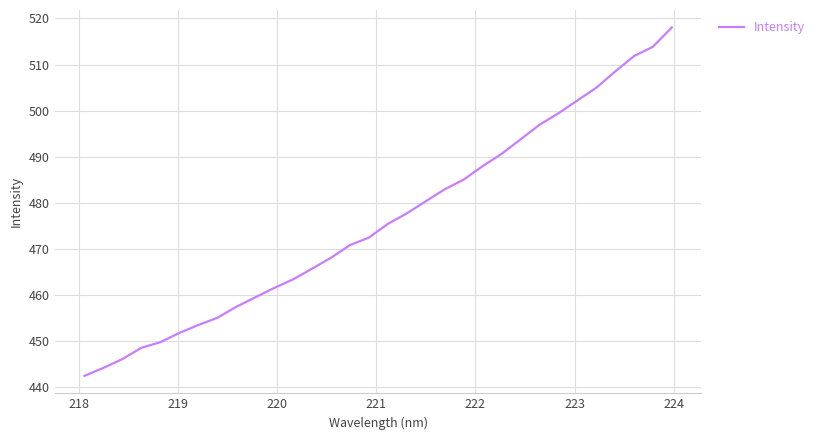

What is the maximum value shown in the chart?

518.1